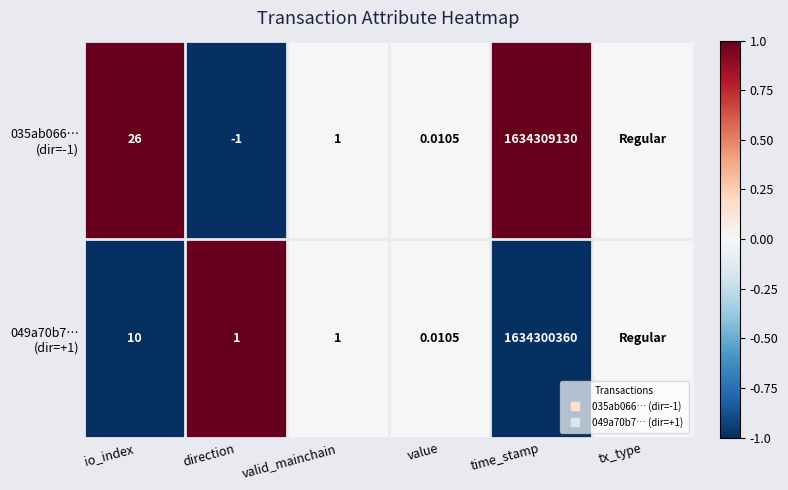

Which series has the widest spread of values?

035ab066… (dir=-1)